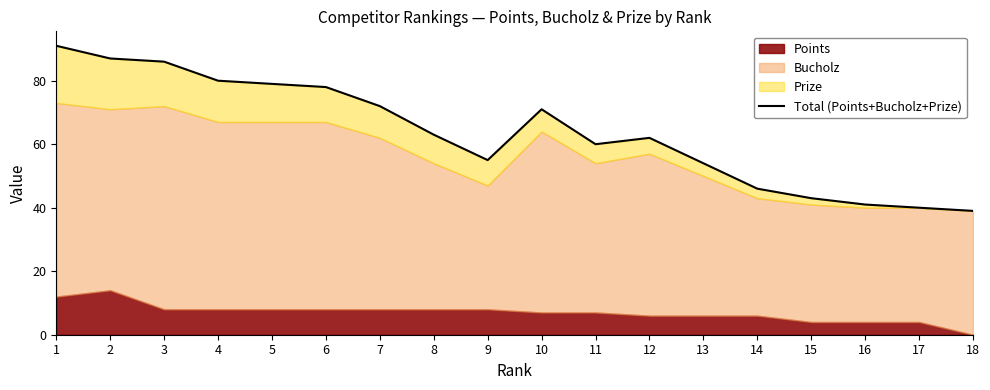

Is it true that the value at 17 is 40?

True